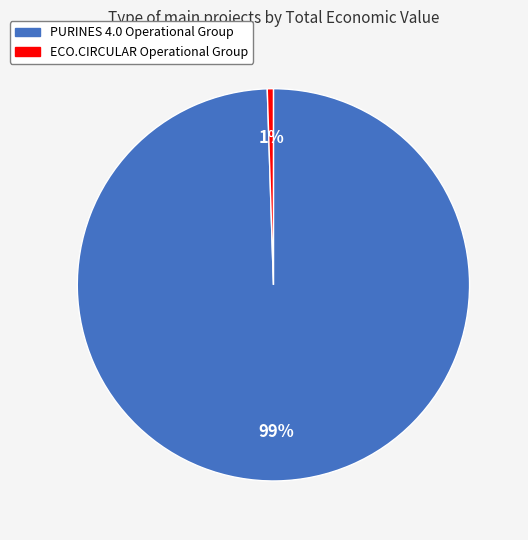

To the nearest percent, what percentage of the pie is ECO.CIRCULAR Operational Group?

1%